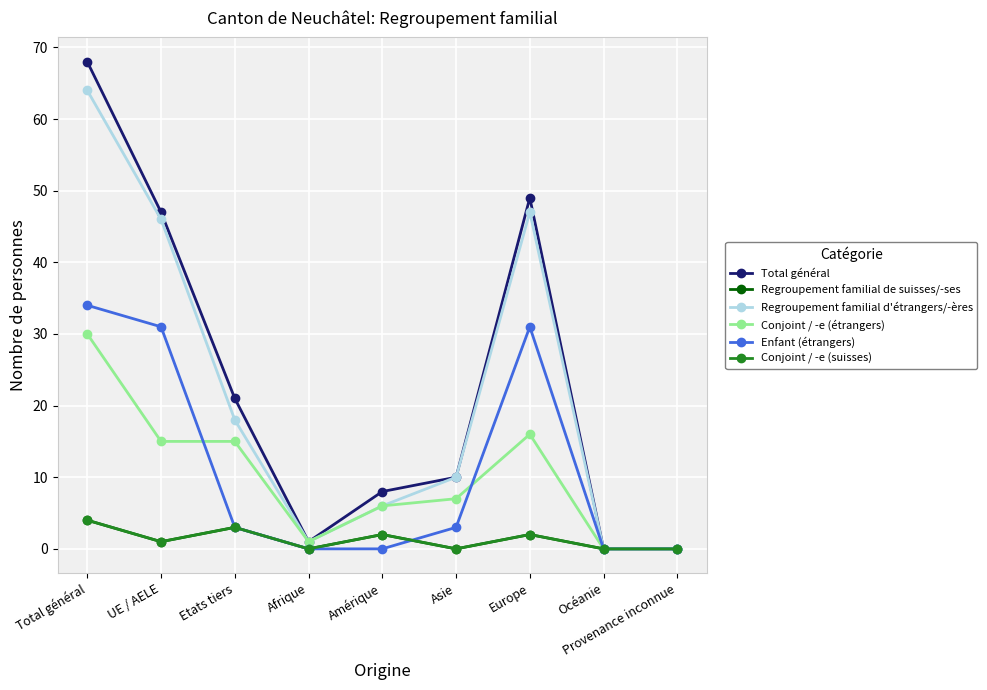

At which category is the sum across all series the highest?

Total général